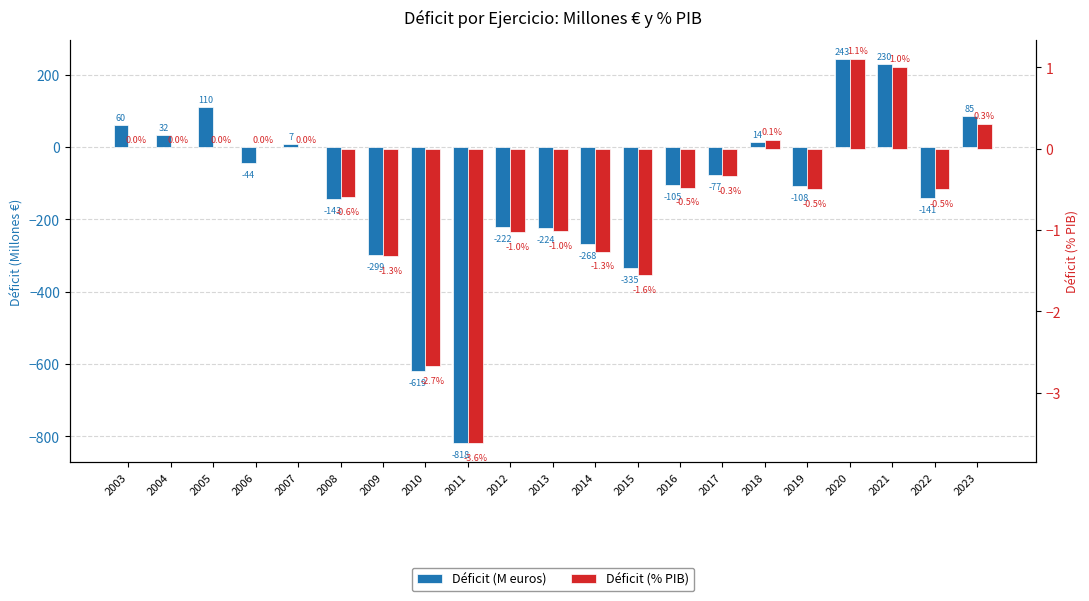

List the labels in order of Déficit (M euros) value, smallest first.

2011, 2010, 2015, 2009, 2014, 2013, 2012, 2008, 2022, 2019, 2016, 2017, 2006, 2007, 2018, 2004, 2003, 2023, 2005, 2021, 2020